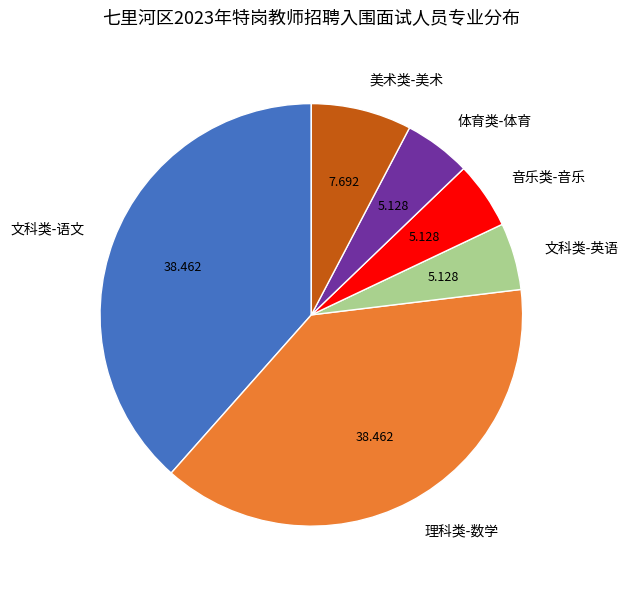

The 文科类-英语 slice represents 1% of the pie. True or false?

False